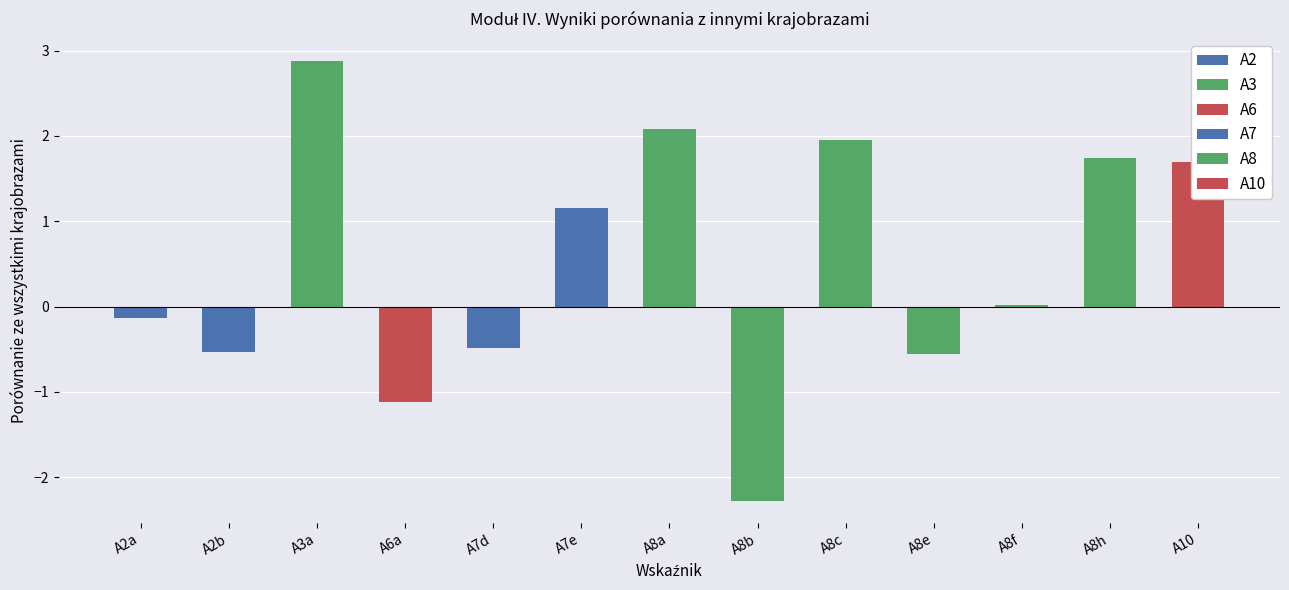

What is the difference between the values at A10 and A7e?

0.5